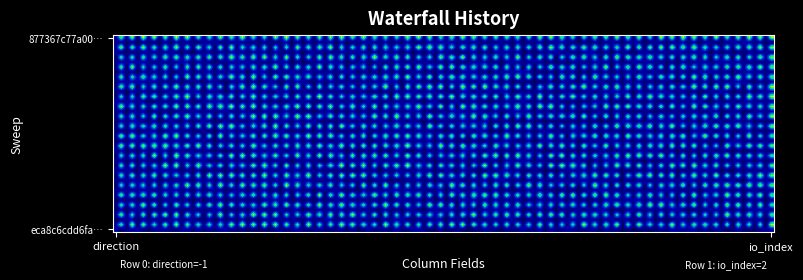

Reading left to right, extract all data points from this chart.

877367c77a002b2c4e5673e4ecb77d8c893b41c: -1=-1	1=35
eca8c6cdd6fa2703a895c9d5d0275637b3a1da3: -1=1	1=2